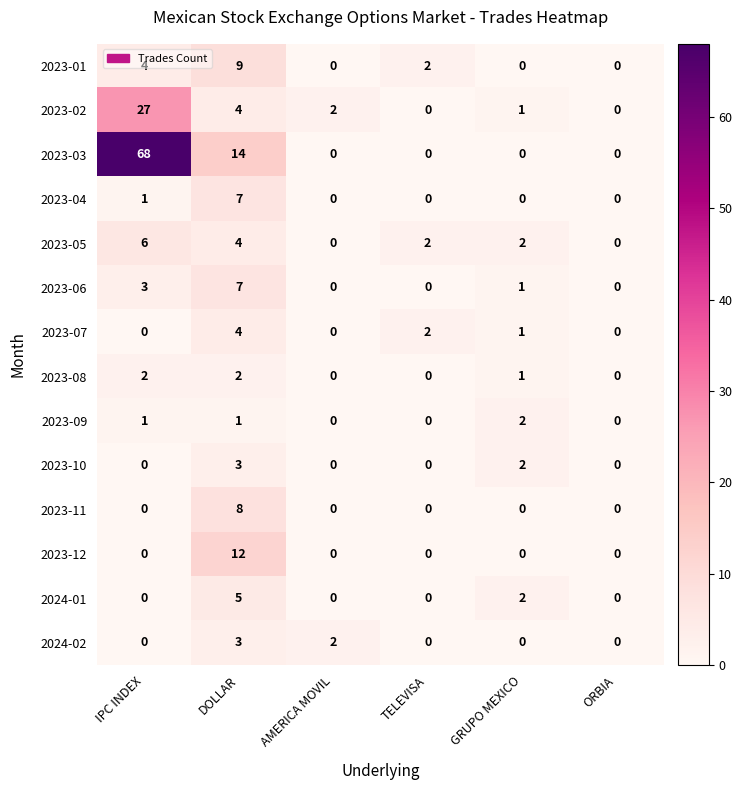

Which series has the largest total across all categories?

2023-03